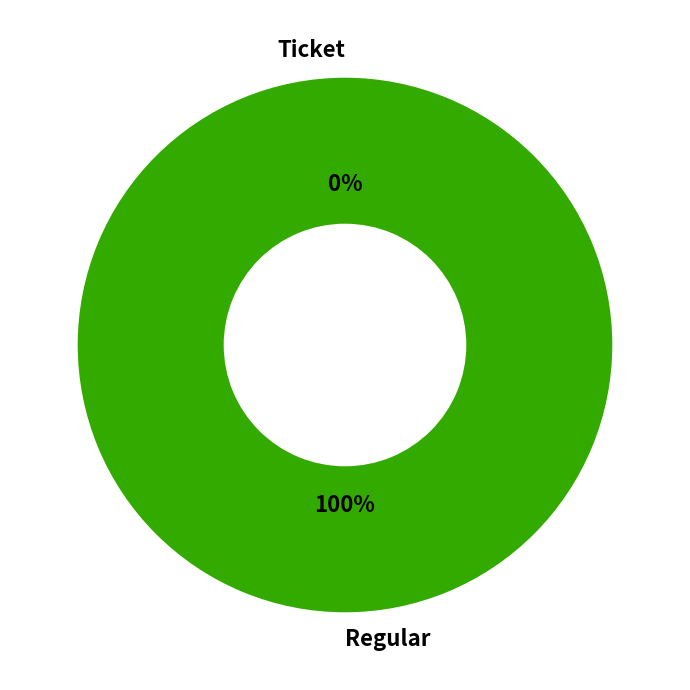

How many segments does this pie chart have?

2